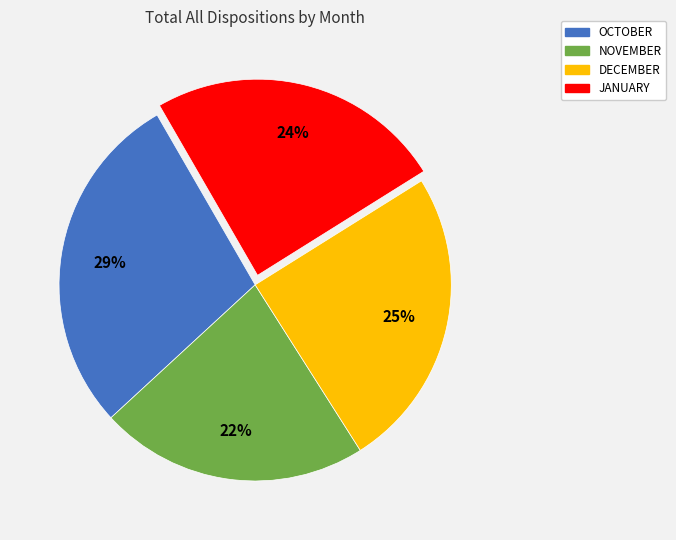

Which slice is the largest?

OCTOBER